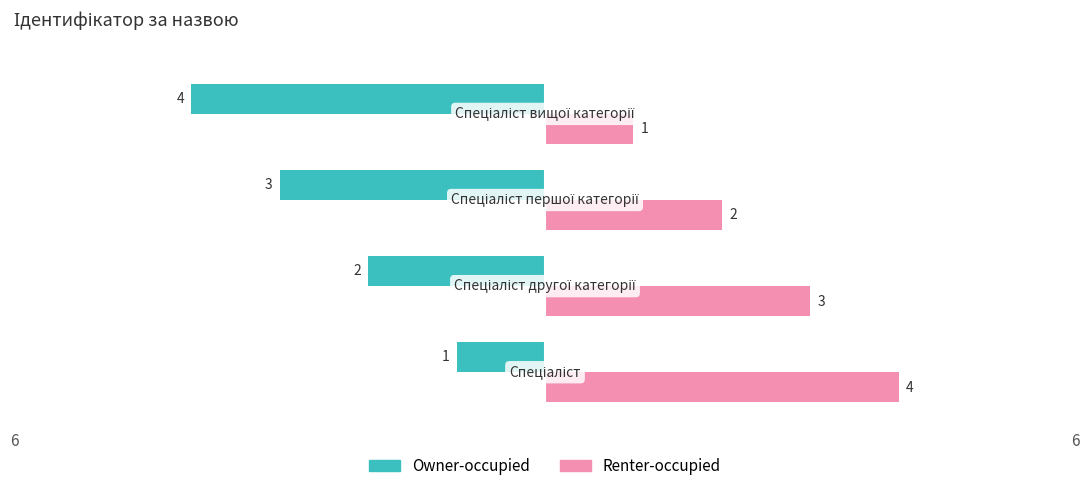

Count the Renter-occupied values in the range 2 to 4.

3